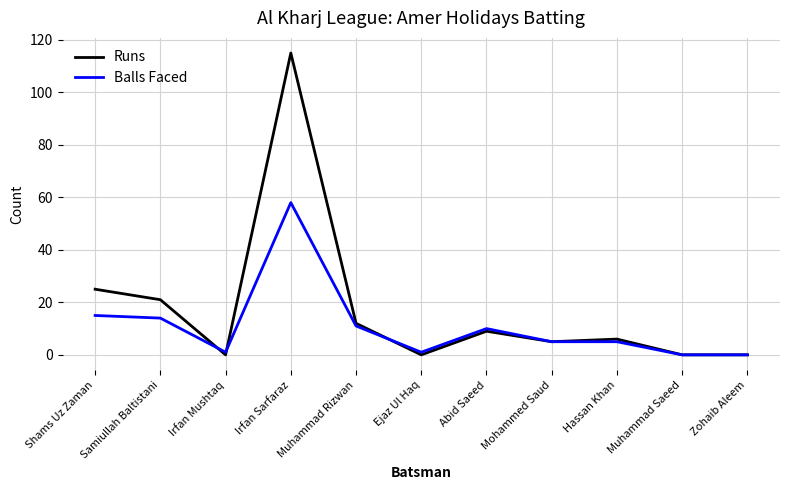

What is the total value across all series at Mohammed Saud?

10